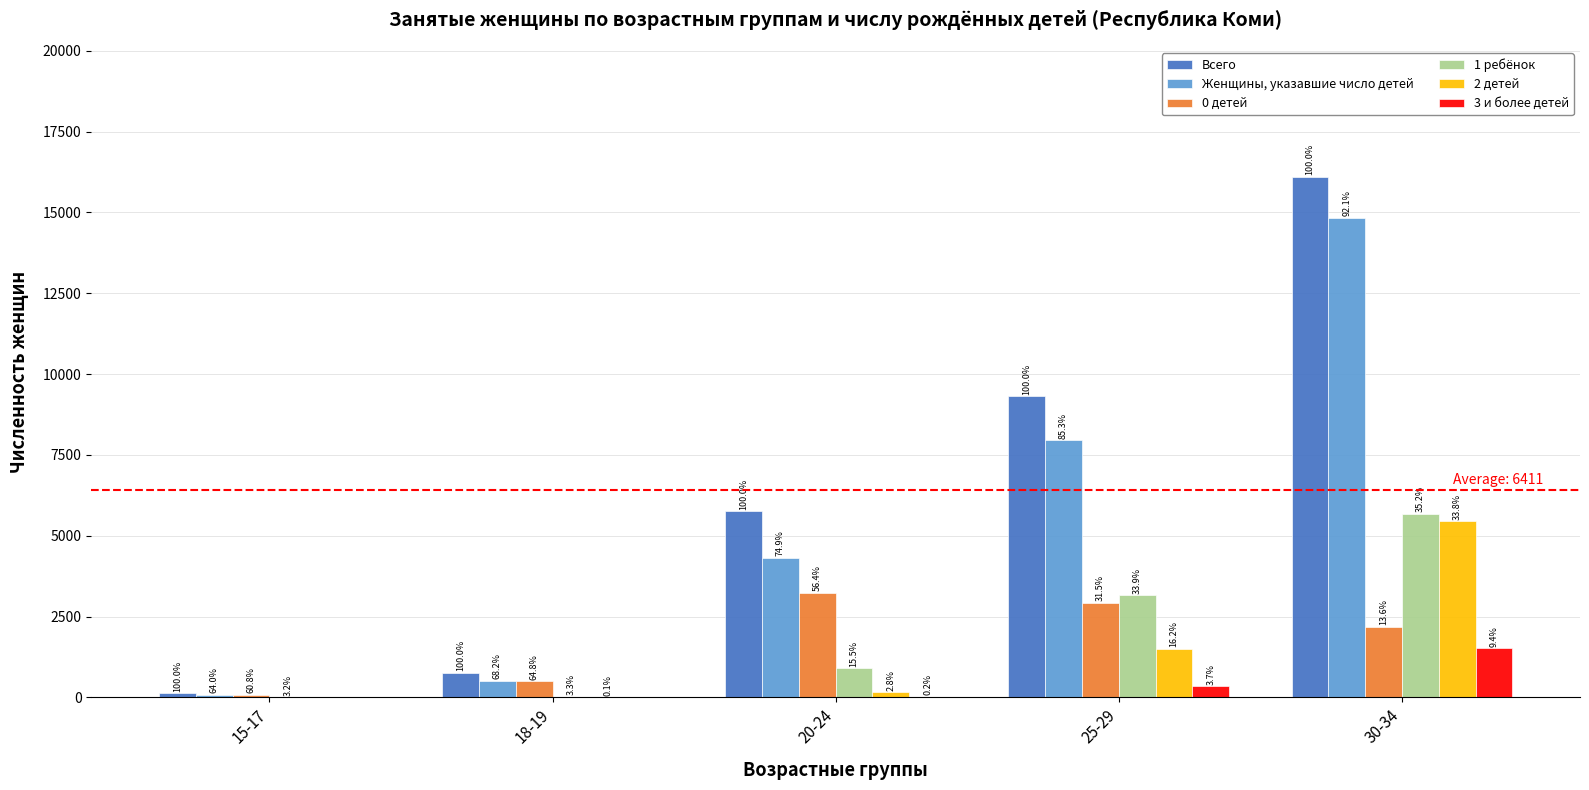

Does the chart contain stacked bars?

No